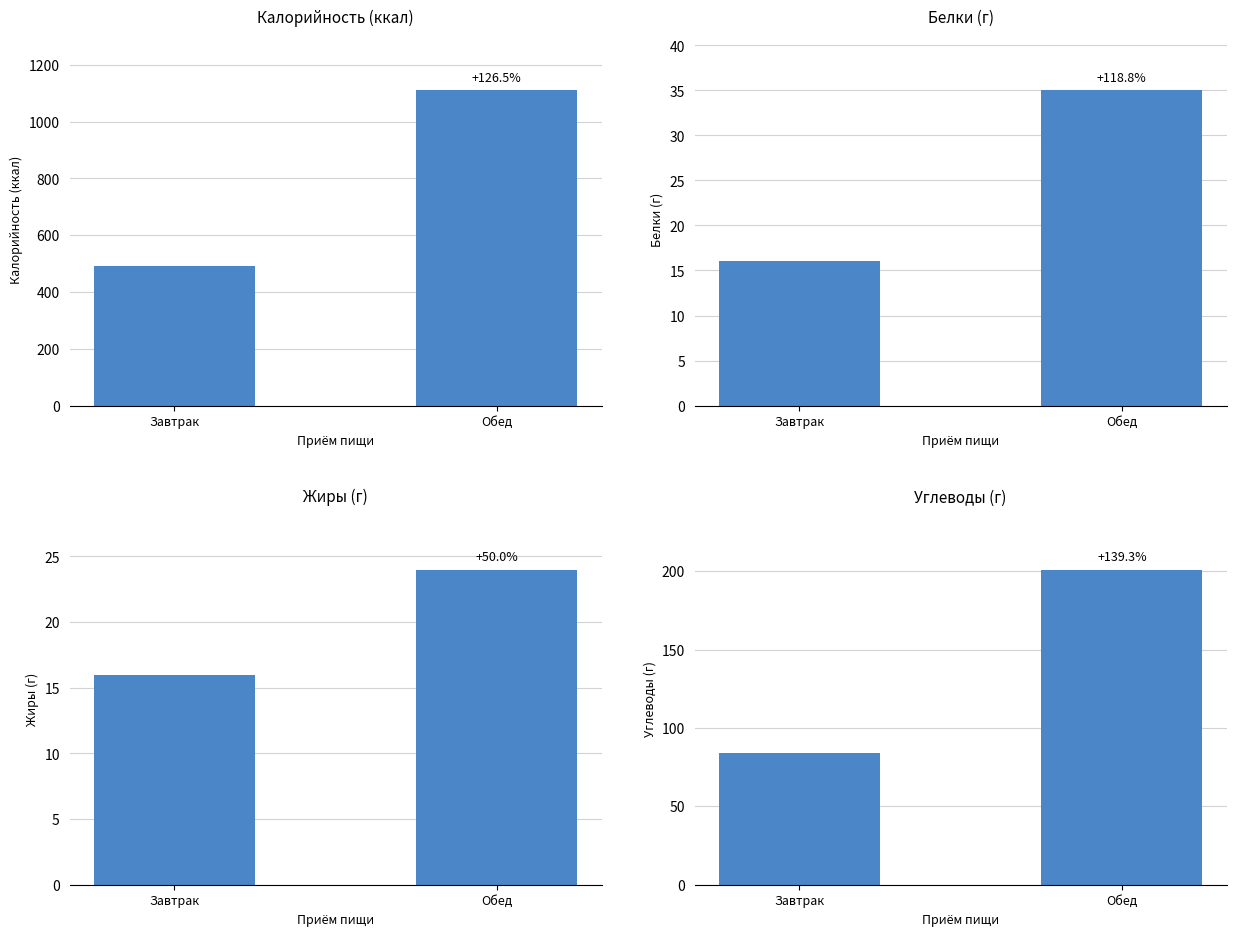

What is the greatest value displayed?

1110